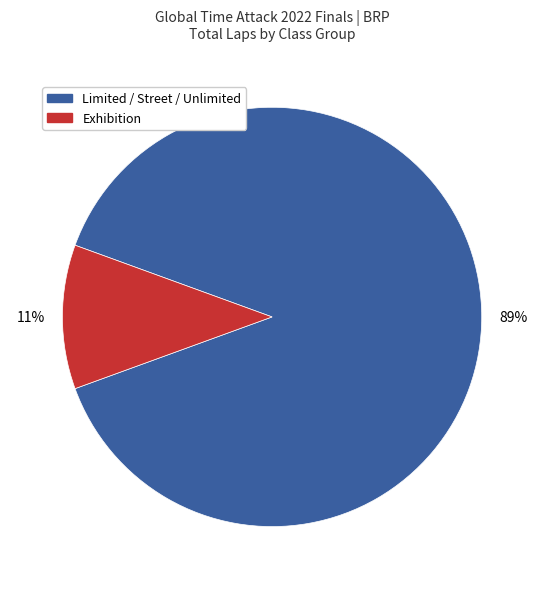

To the nearest percent, what is the difference between the largest and smallest slice percentages?

78%